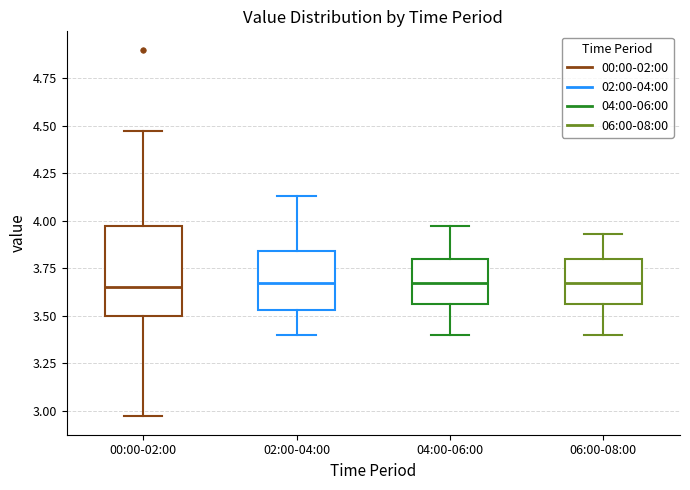

Which box is the tallest, from its lower edge to its upper edge?

00:00-02:00